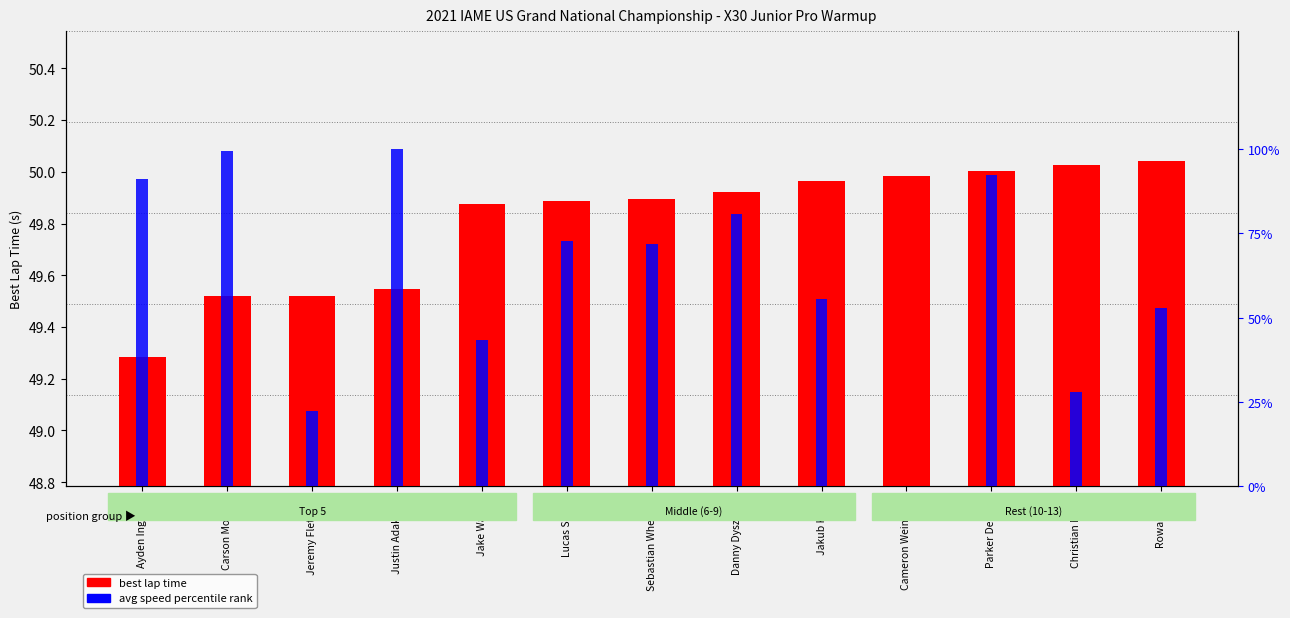

Does the chart contain any negative values?

No